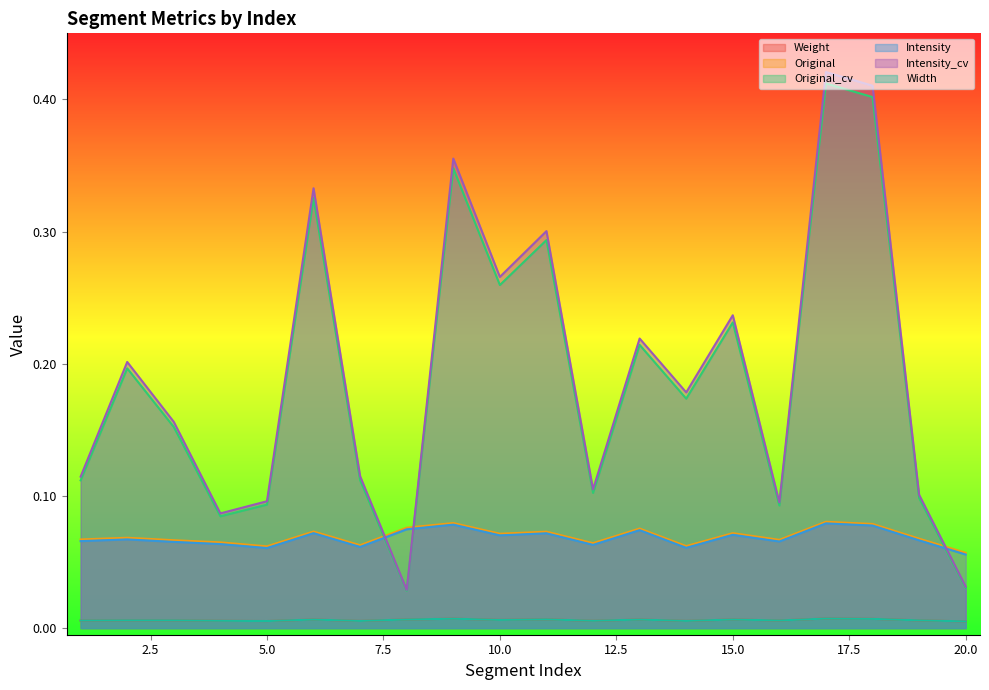

Count the number of data series in this chart.

6